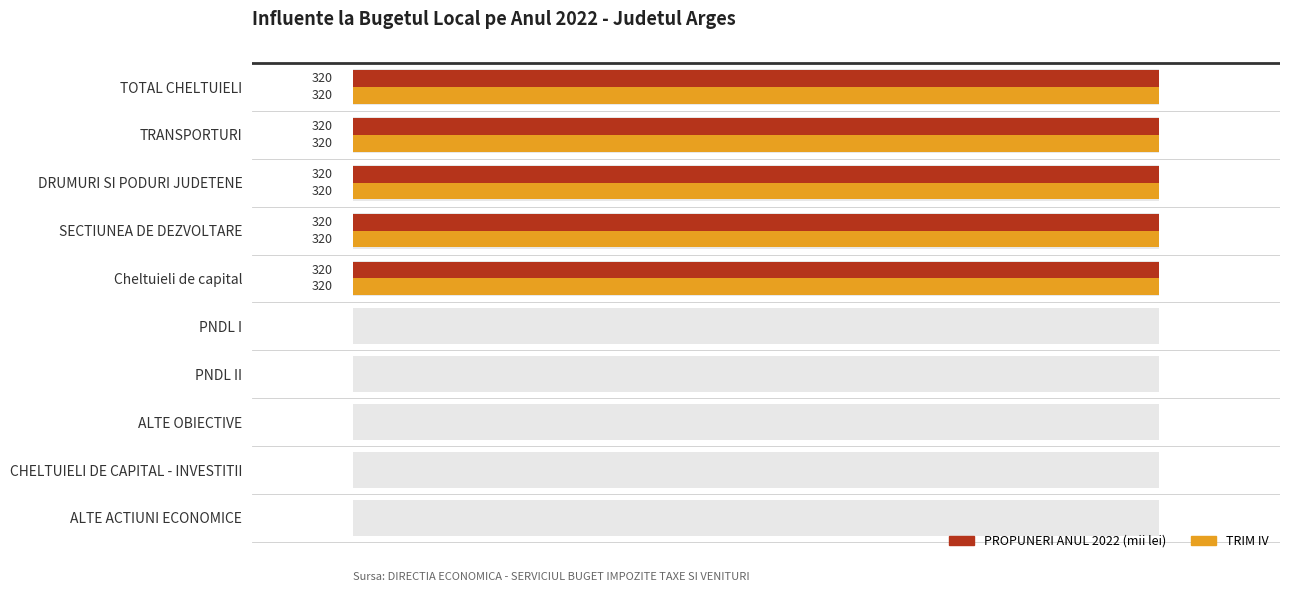

What is the greatest value displayed?

320